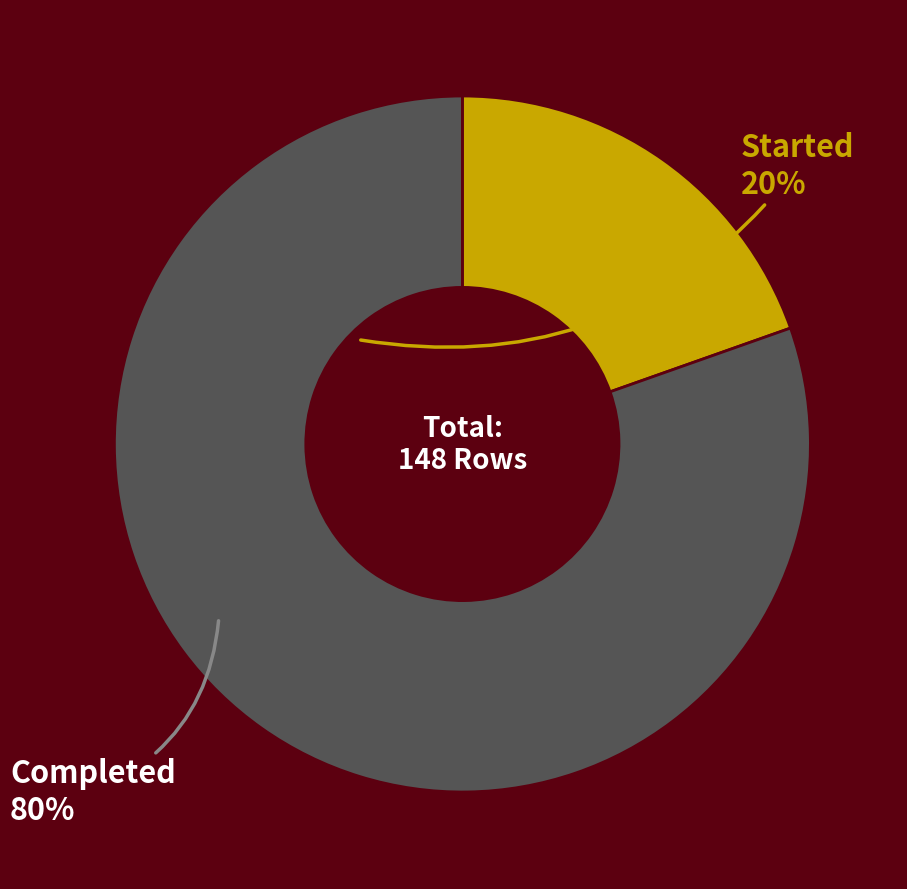

Between Completed and Started, which is larger?

Completed